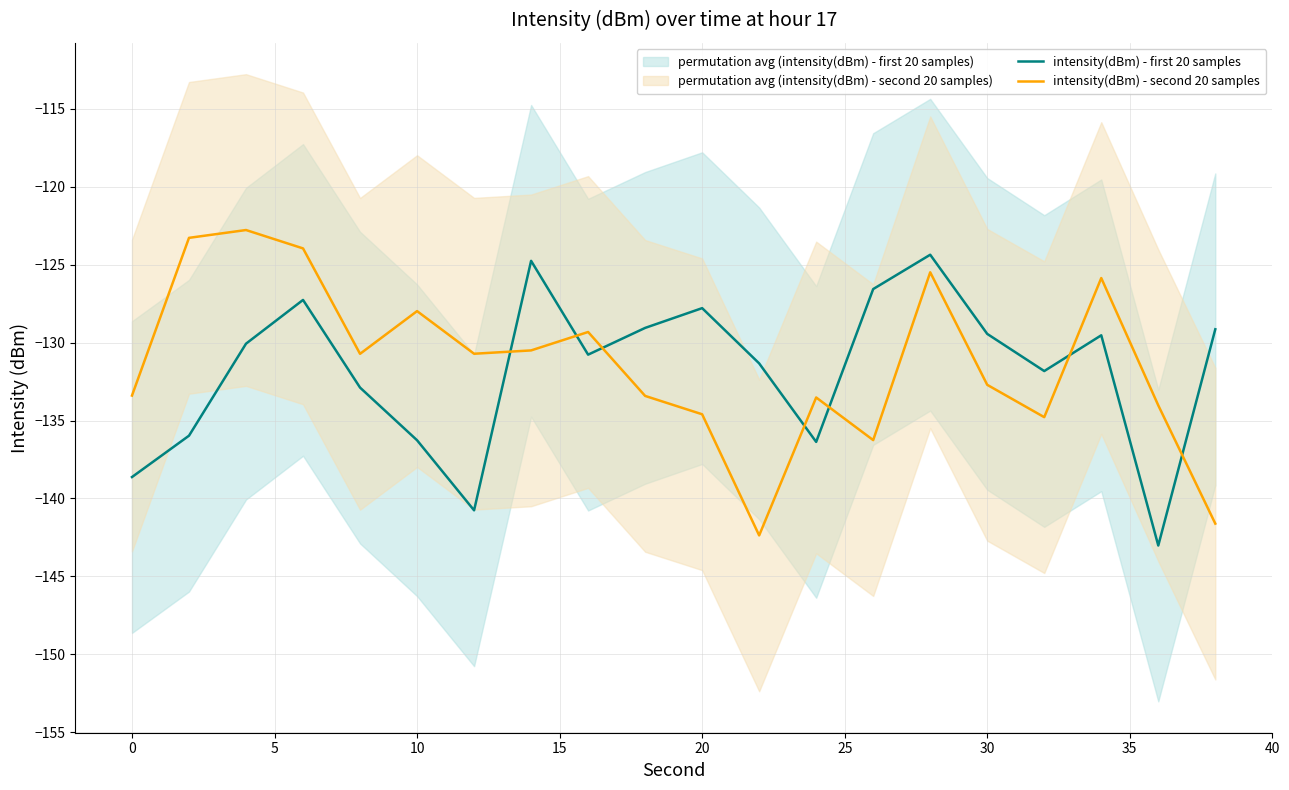

True or false: intensity(dBm) - second 20 samples and intensity(dBm) - first 20 samples cross at least once.

True